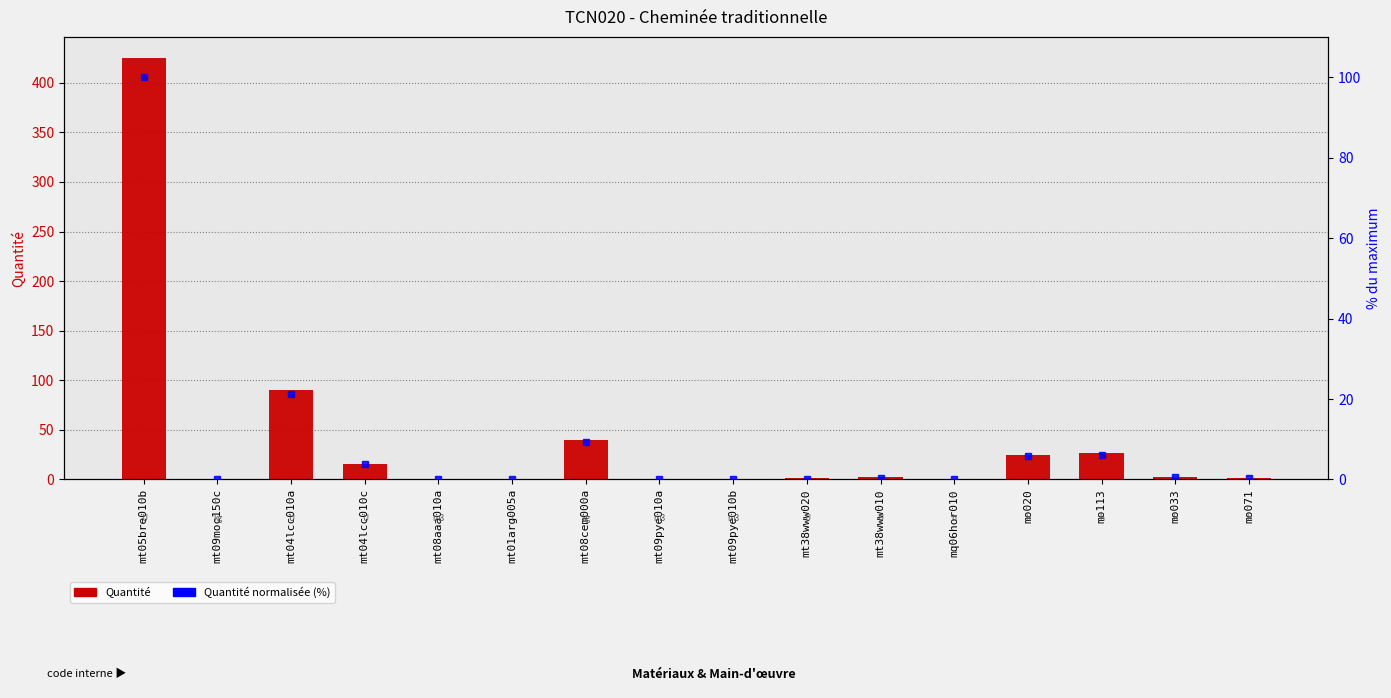

What is the label of the 8th bar from the right?

mt09pye010b